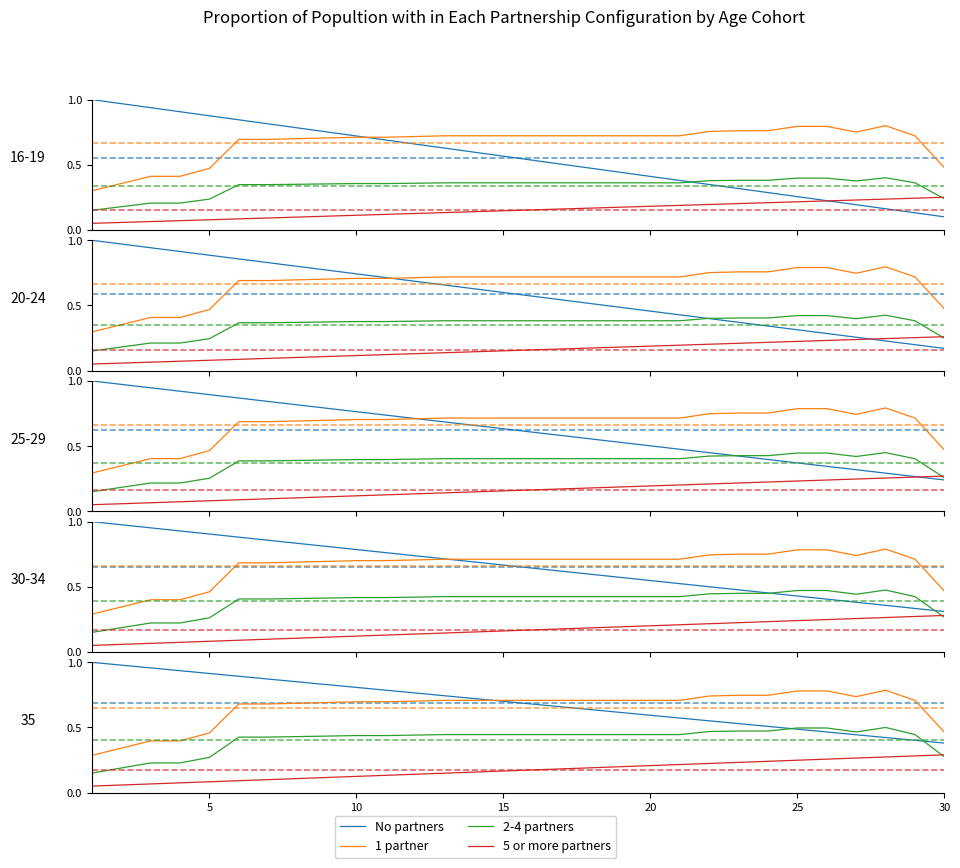

What are all the series names shown in the legend?

No partners, 1 partner, 2-4 partners, 5 or more partners